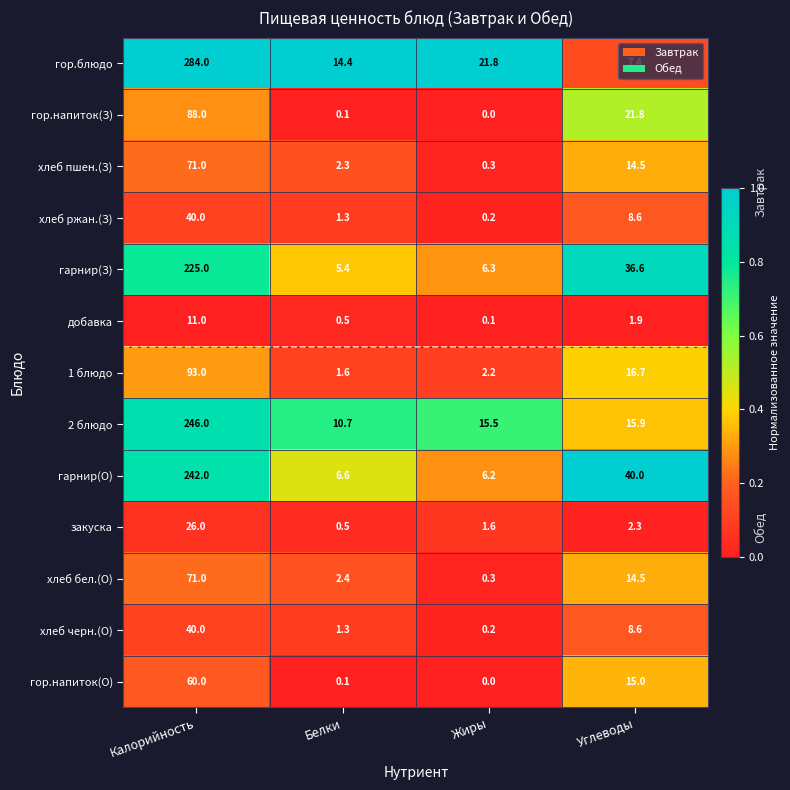

At which label does хлеб ржан.(З) first exceed 8?

Калорийность